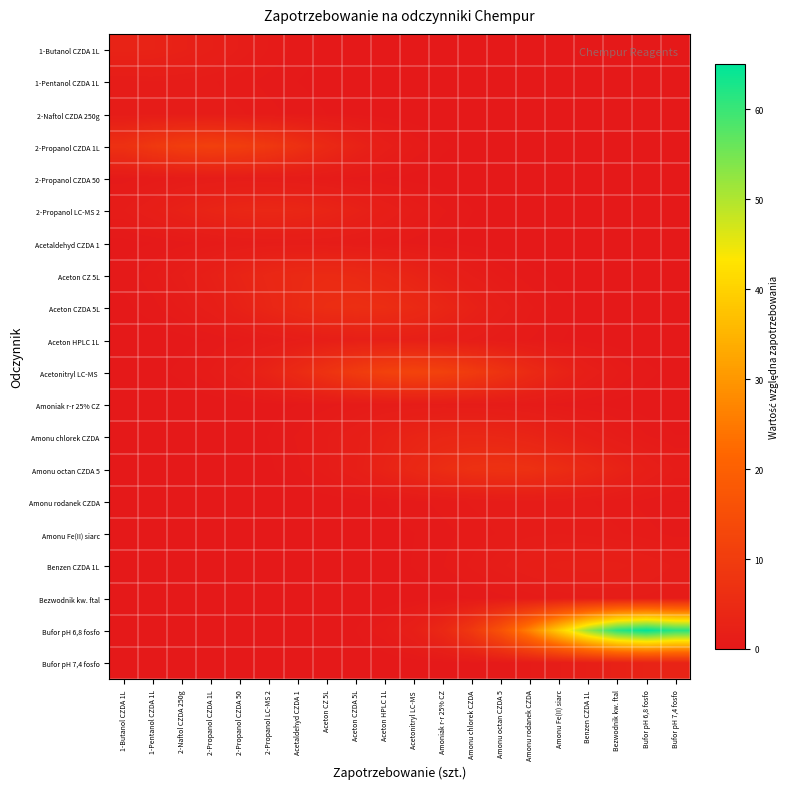

At how many categories does at least one series exceed 42?

4